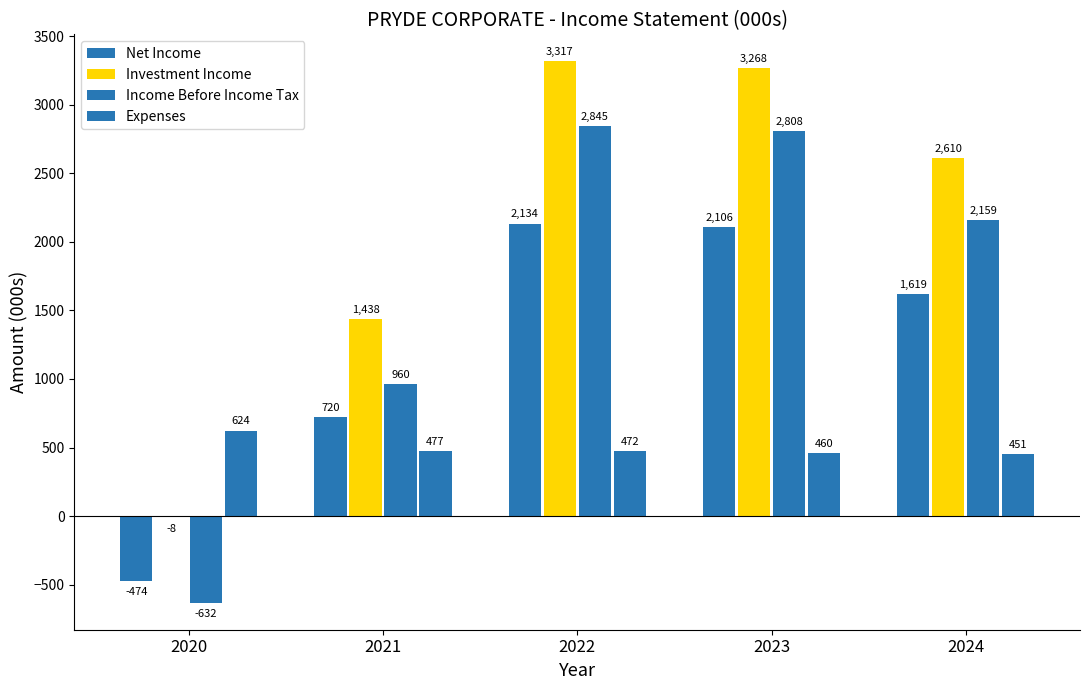

Reading left to right, transcribe all the data shown in this chart.

Net Income: -474	720	2134	2106	1619
Investment Income: -8	1438	3317	3268	2610
Income Before Income Tax: -632	960	2845	2808	2159
Expenses: 624	477	472	460	451